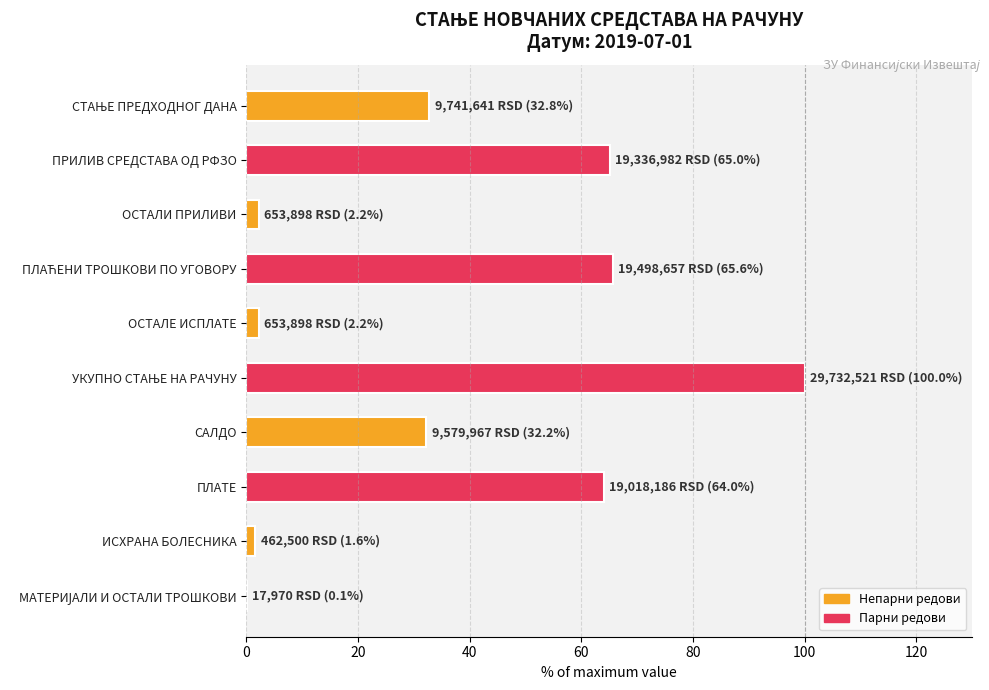

The chart shows a value of 65.0 at ПРИЛИВ СРЕДСТАВА ОД РФЗО. True or false?

True